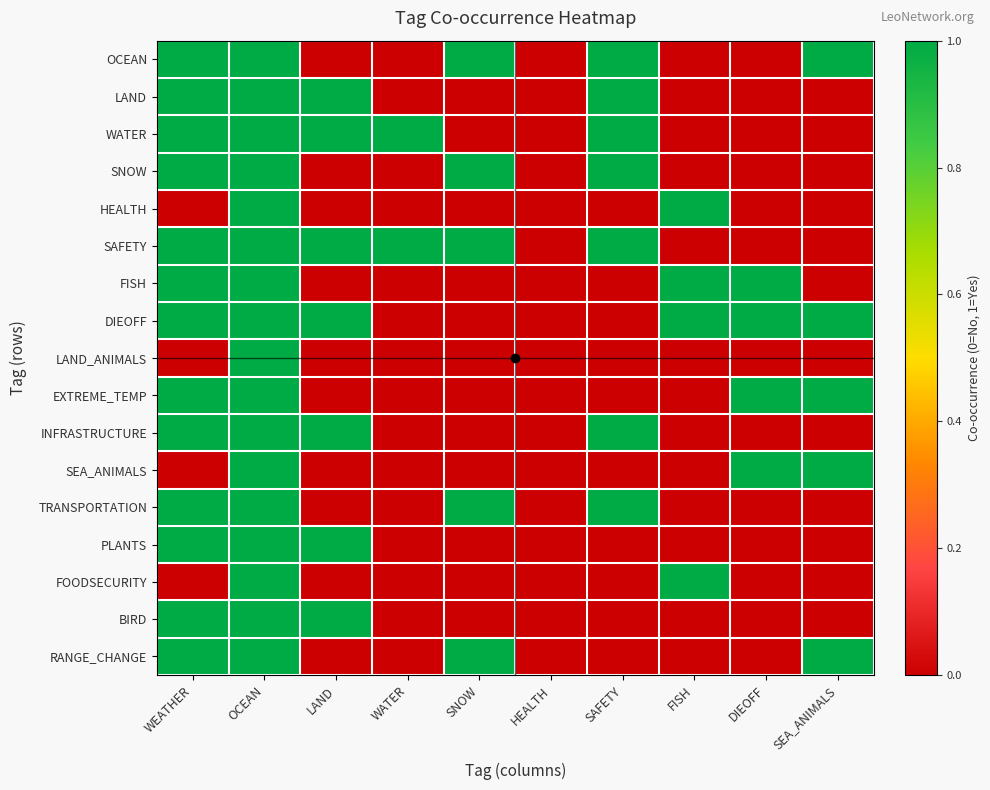

Reading left to right, transcribe all the data shown in this chart.

OCEAN: WEATHER=1	OCEAN=1	LAND=0	WATER=0	SNOW=1	HEALTH=0	SAFETY=1	FISH=0	DIEOFF=0	SEA_ANIMALS=1
LAND: WEATHER=1	OCEAN=1	LAND=1	WATER=0	SNOW=0	HEALTH=0	SAFETY=1	FISH=0	DIEOFF=0	SEA_ANIMALS=0
WATER: WEATHER=1	OCEAN=1	LAND=1	WATER=1	SNOW=0	HEALTH=0	SAFETY=1	FISH=0	DIEOFF=0	SEA_ANIMALS=0
SNOW: WEATHER=1	OCEAN=1	LAND=0	WATER=0	SNOW=1	HEALTH=0	SAFETY=1	FISH=0	DIEOFF=0	SEA_ANIMALS=0
HEALTH: WEATHER=0	OCEAN=1	LAND=0	WATER=0	SNOW=0	HEALTH=0	SAFETY=0	FISH=1	DIEOFF=0	SEA_ANIMALS=0
SAFETY: WEATHER=1	OCEAN=1	LAND=1	WATER=1	SNOW=1	HEALTH=0	SAFETY=1	FISH=0	DIEOFF=0	SEA_ANIMALS=0
FISH: WEATHER=1	OCEAN=1	LAND=0	WATER=0	SNOW=0	HEALTH=0	SAFETY=0	FISH=1	DIEOFF=1	SEA_ANIMALS=0
DIEOFF: WEATHER=1	OCEAN=1	LAND=1	WATER=0	SNOW=0	HEALTH=0	SAFETY=0	FISH=1	DIEOFF=1	SEA_ANIMALS=1
LAND_ANIMALS: WEATHER=0	OCEAN=1	LAND=0	WATER=0	SNOW=0	HEALTH=0	SAFETY=0	FISH=0	DIEOFF=0	SEA_ANIMALS=0
EXTREME_TEMP: WEATHER=1	OCEAN=1	LAND=0	WATER=0	SNOW=0	HEALTH=0	SAFETY=0	FISH=0	DIEOFF=1	SEA_ANIMALS=1
INFRASTRUCTURE: WEATHER=1	OCEAN=1	LAND=1	WATER=0	SNOW=0	HEALTH=0	SAFETY=1	FISH=0	DIEOFF=0	SEA_ANIMALS=0
SEA_ANIMALS: WEATHER=0	OCEAN=1	LAND=0	WATER=0	SNOW=0	HEALTH=0	SAFETY=0	FISH=0	DIEOFF=1	SEA_ANIMALS=1
TRANSPORTATION: WEATHER=1	OCEAN=1	LAND=0	WATER=0	SNOW=1	HEALTH=0	SAFETY=1	FISH=0	DIEOFF=0	SEA_ANIMALS=0
PLANTS: WEATHER=1	OCEAN=1	LAND=1	WATER=0	SNOW=0	HEALTH=0	SAFETY=0	FISH=0	DIEOFF=0	SEA_ANIMALS=0
FOODSECURITY: WEATHER=0	OCEAN=1	LAND=0	WATER=0	SNOW=0	HEALTH=0	SAFETY=0	FISH=1	DIEOFF=0	SEA_ANIMALS=0
BIRD: WEATHER=1	OCEAN=1	LAND=1	WATER=0	SNOW=0	HEALTH=0	SAFETY=0	FISH=0	DIEOFF=0	SEA_ANIMALS=0
RANGE_CHANGE: WEATHER=1	OCEAN=1	LAND=0	WATER=0	SNOW=1	HEALTH=0	SAFETY=0	FISH=0	DIEOFF=0	SEA_ANIMALS=1